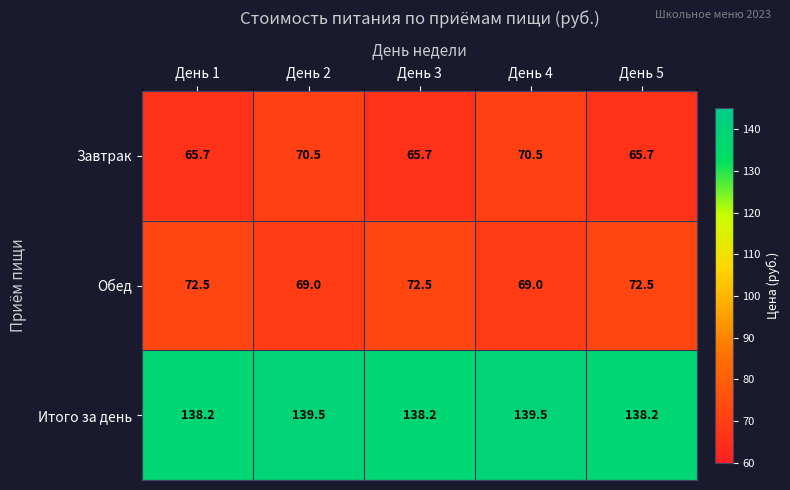

At how many categories does at least one series exceed 68?

5